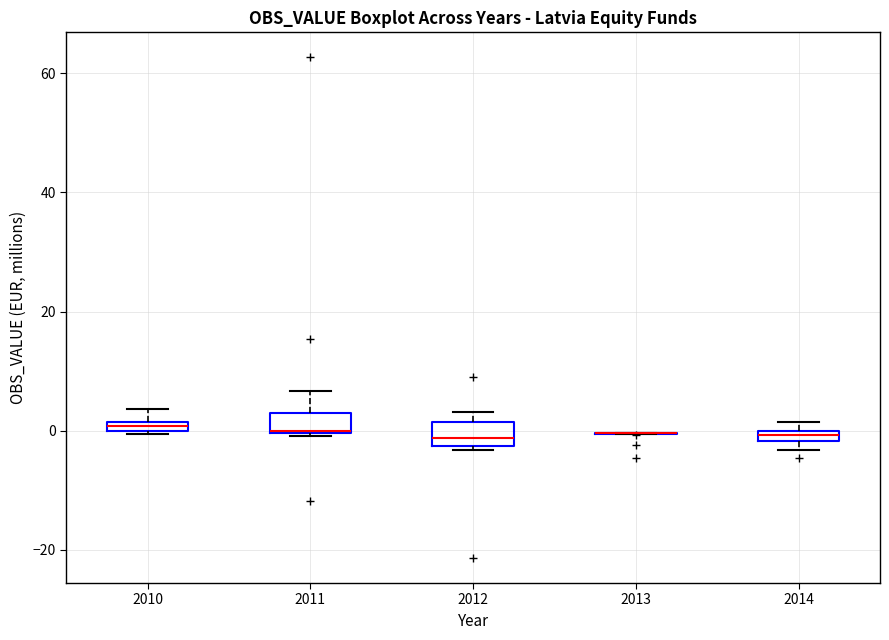

Where is the upper edge of the box at x = 2010 on the y-axis? The values are not printed on the chart, so give them approximately, as read against the axis.

2